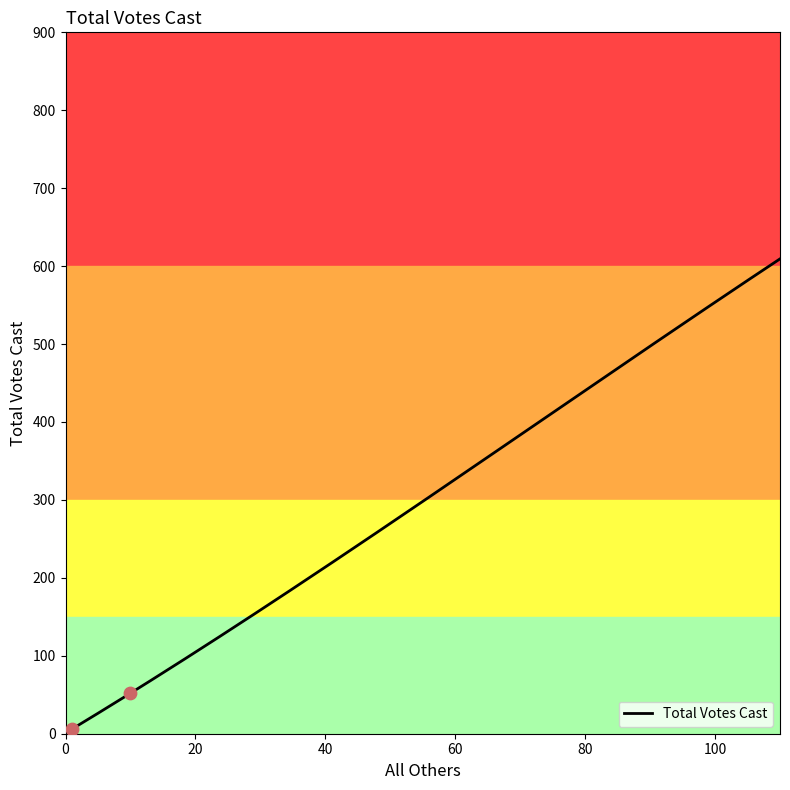

What is the change in value from 10 to 146?

+748